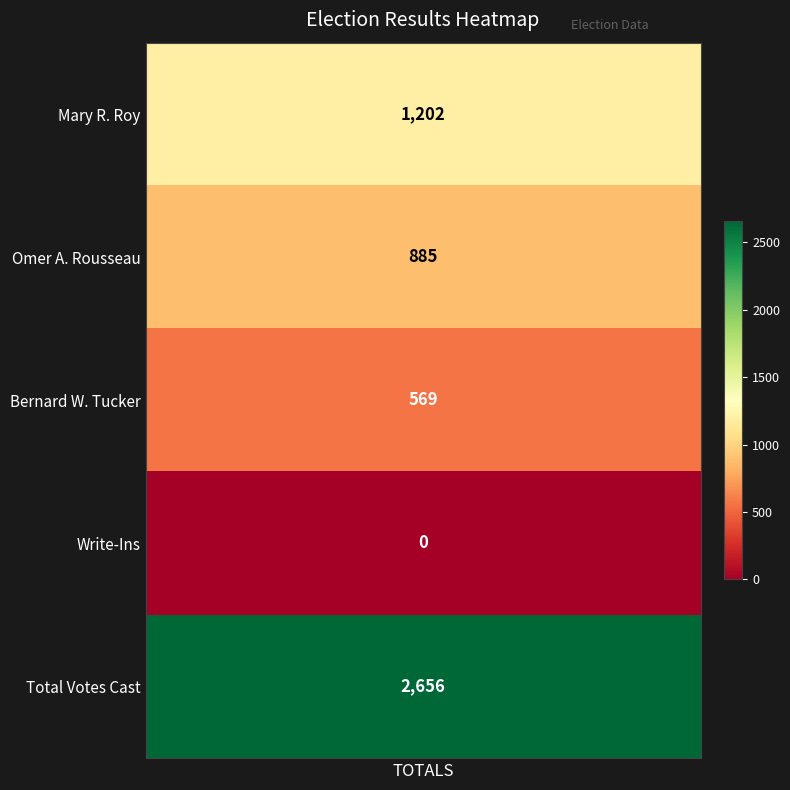

Reading right to left, transcribe all the data shown in this chart.

2656	0	569	885	1202